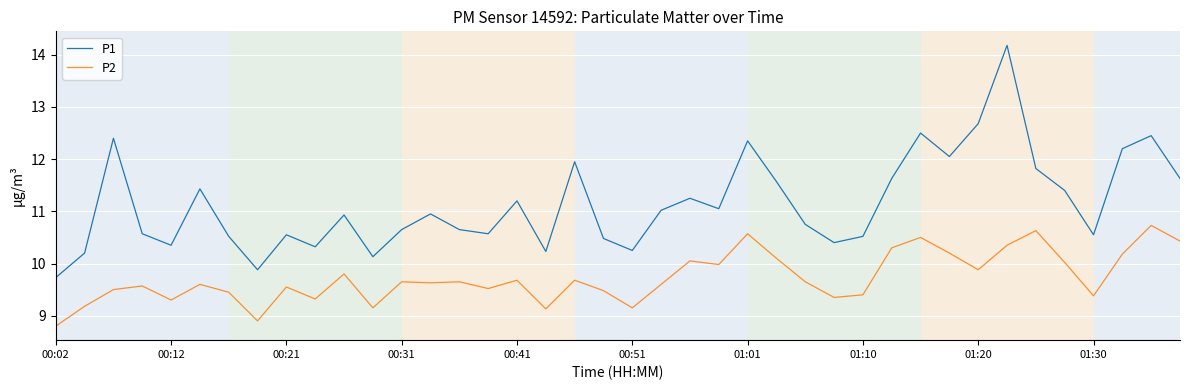

In P1, how many points are higher than both neighbors (excluding endpoints)?

12